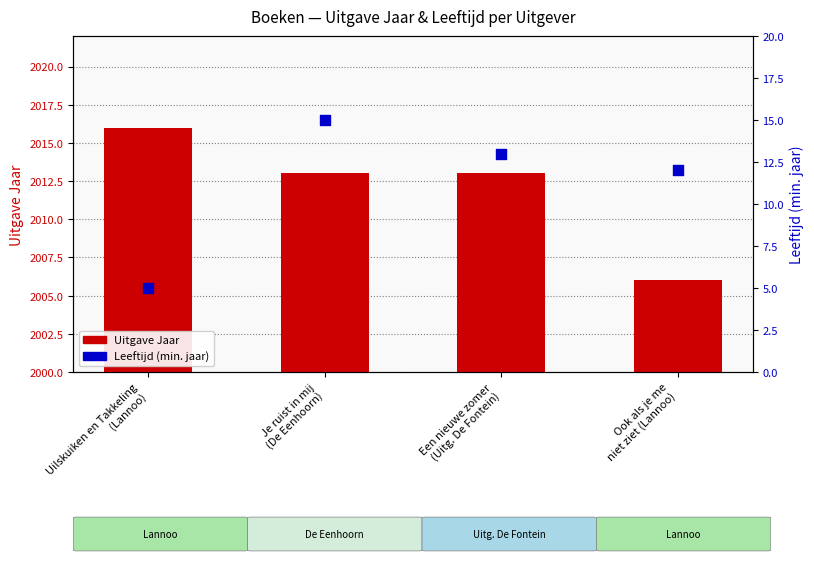

Which series reaches the maximum Y coordinate?

Uitgave Jaar